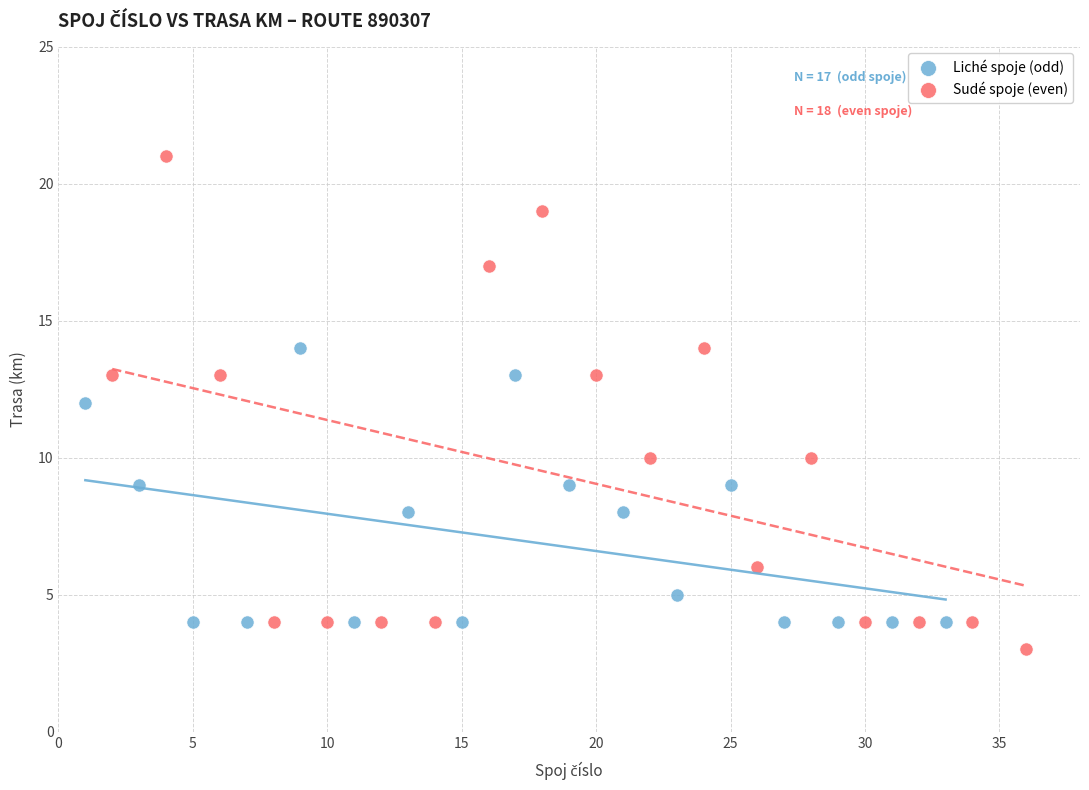

What are all the series names shown in the legend?

Liché spoje (odd), Sudé spoje (even)